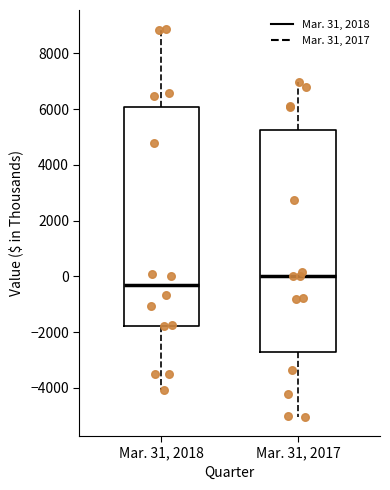

Where does the upper whisker of the box for Mar. 31, 2018 end on the y-axis? The values are not printed on the chart, so give them approximately, as read against the axis.

8800